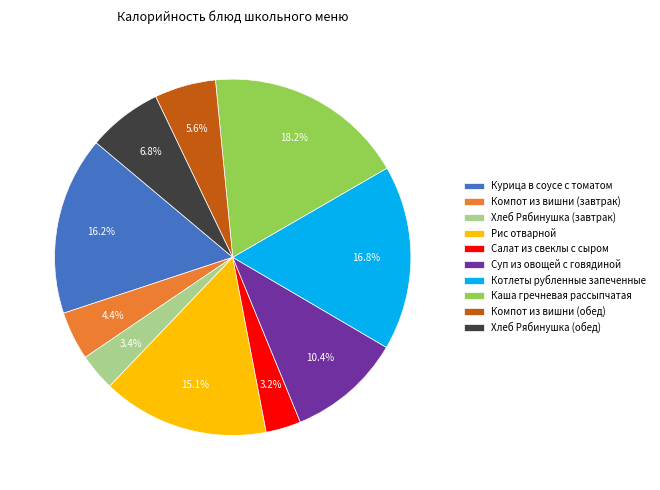

Is there a majority slice in this chart?

No